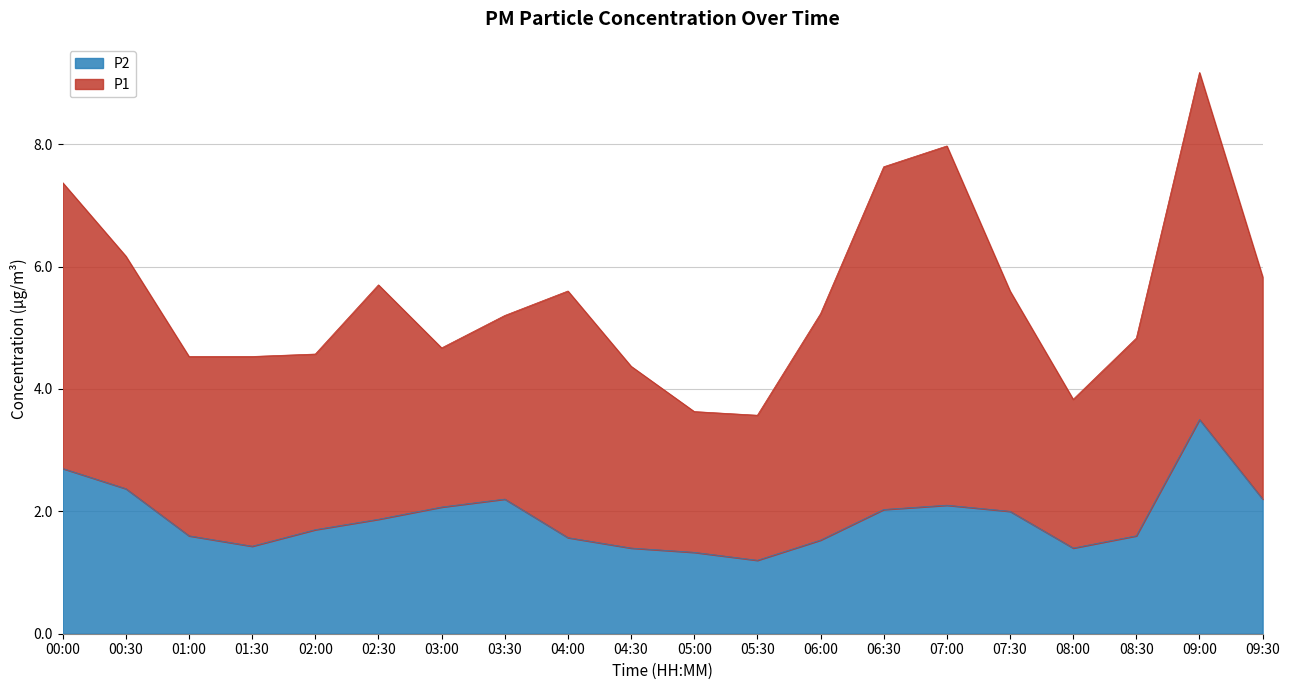

How many interior local valleys (lower than both neighbors) does the data have?

3